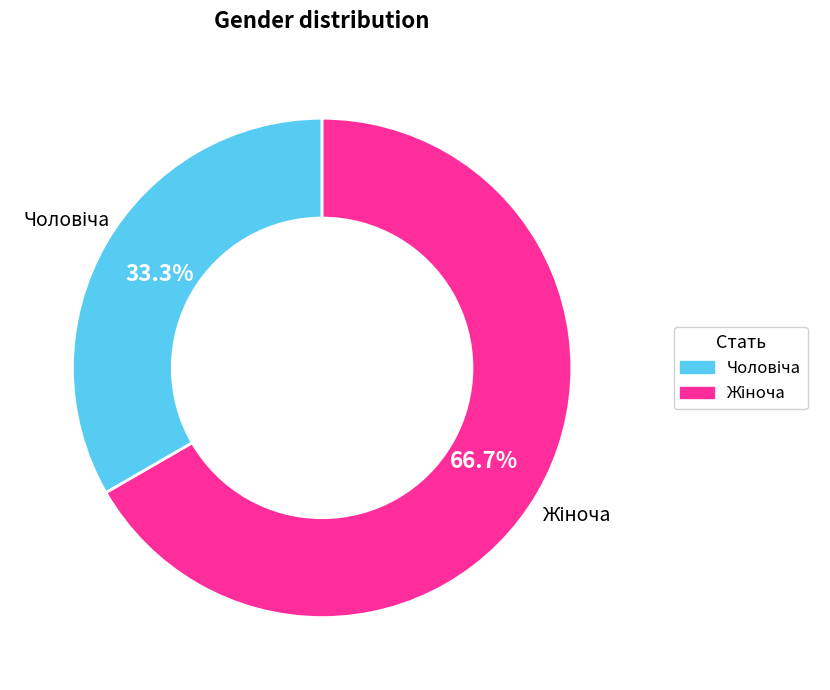

Is there a majority slice in this chart?

Yes